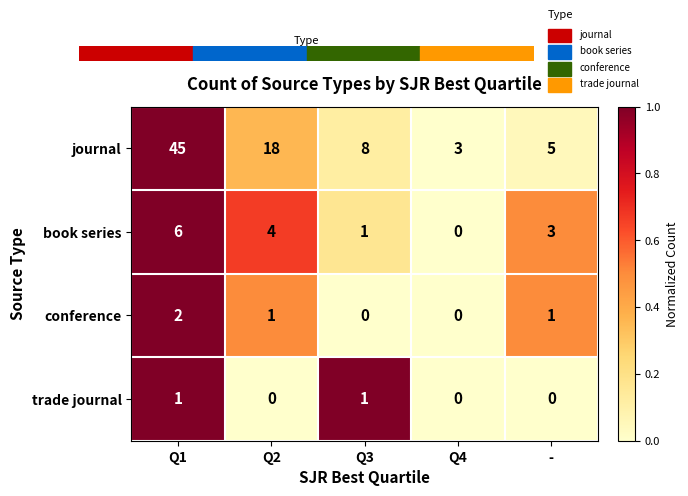

At which category is the sum across all series the highest?

Q1